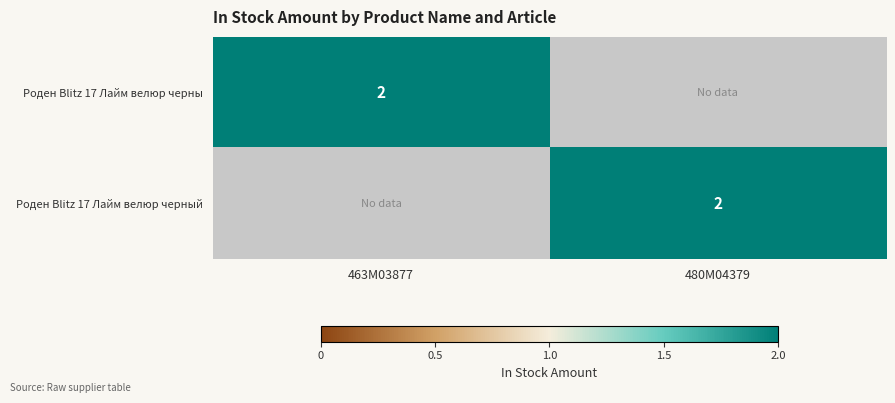

True or false: Роден Blitz 17 Лайм велюр черный has a value of 2 at 480M04379.

True